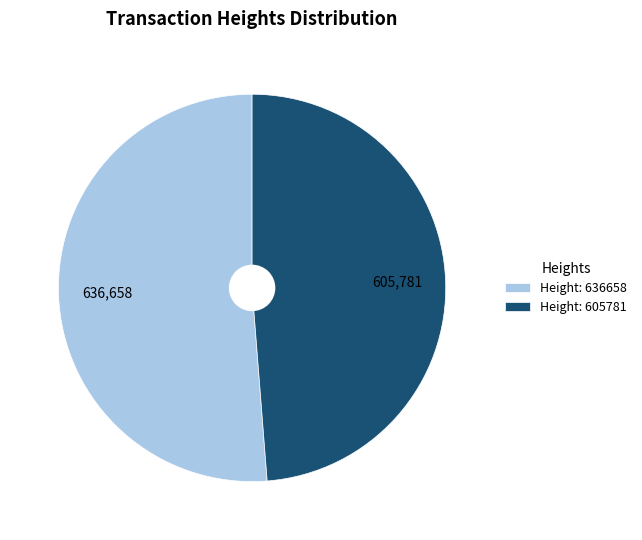

Which slice is the smallest?

Height: 605781